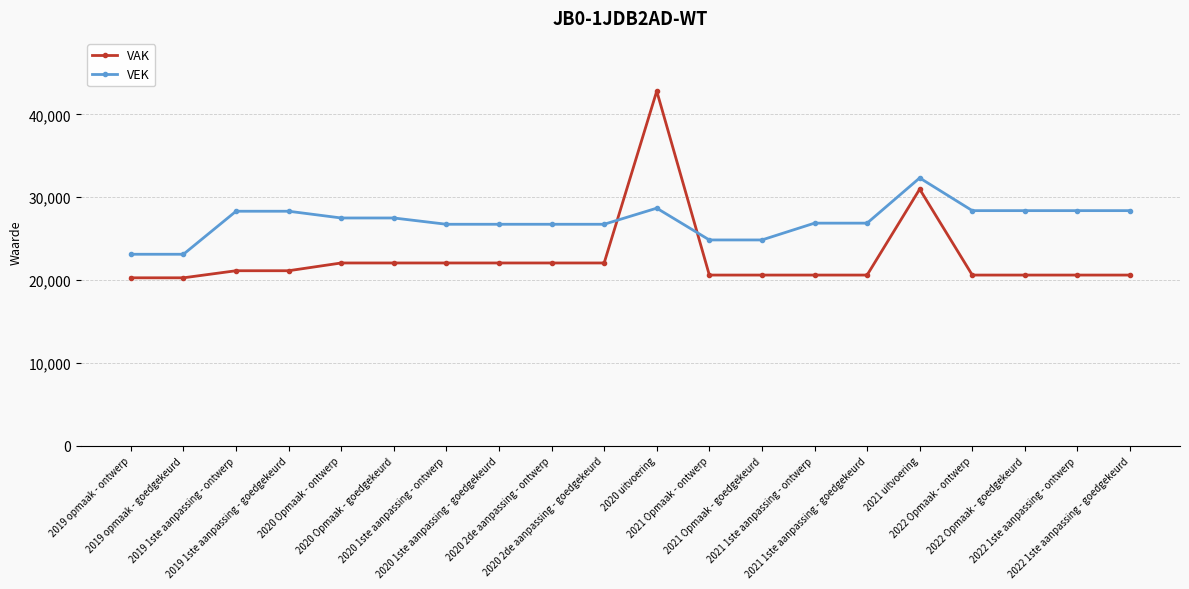

What is the value of the VEK point at the 17th from the left?

28375